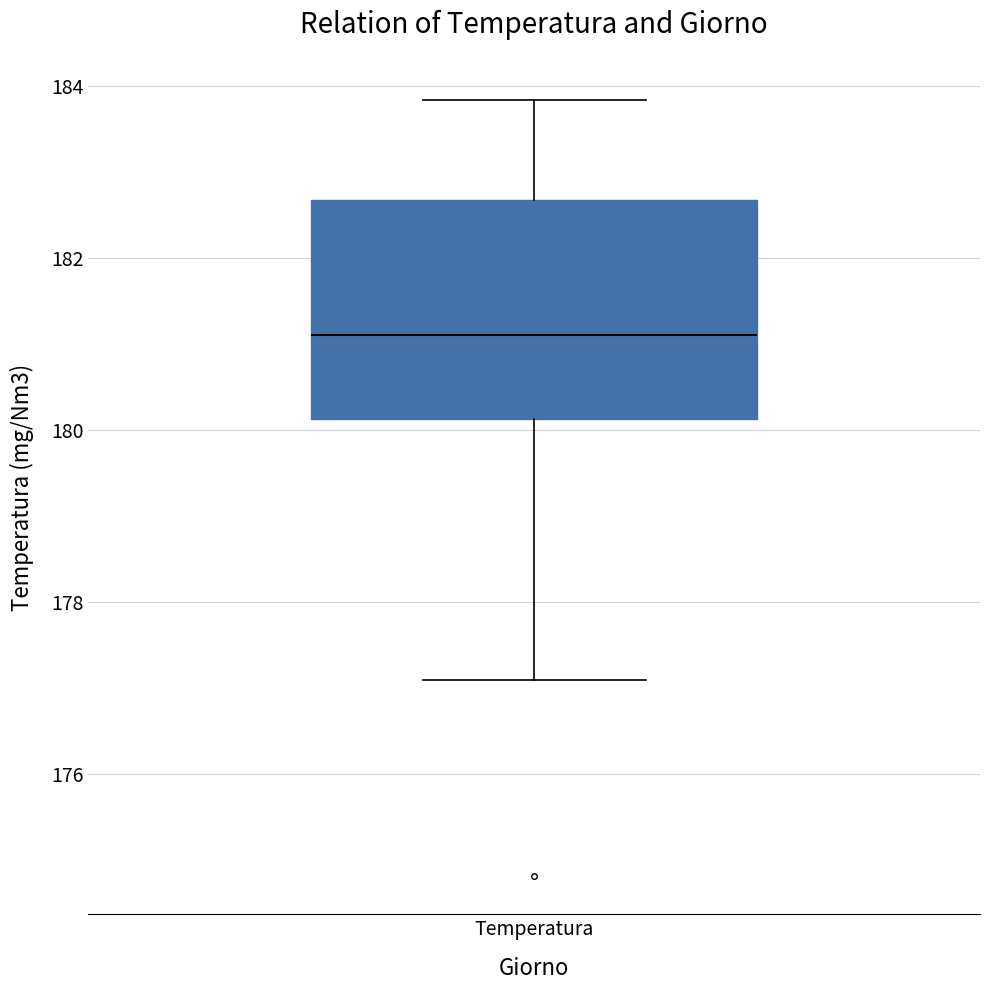

Where is the lower edge of the box for Temperatura on the y-axis? The values are not printed on the chart, so give them approximately, as read against the axis.

180.2